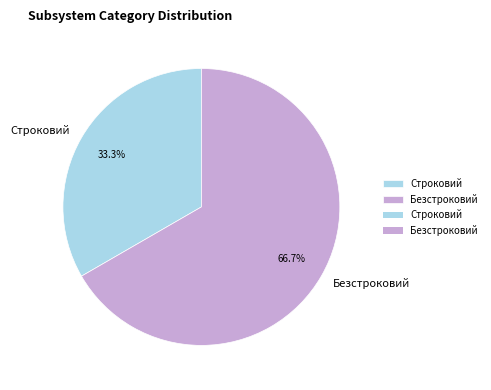

What percentage is the Строковий slice, to the nearest percent?

33%